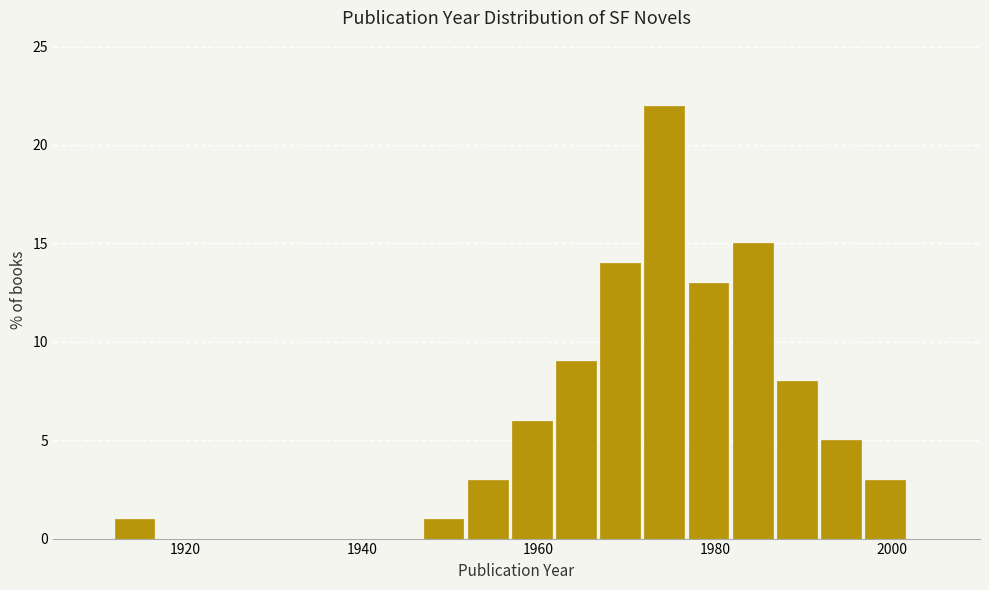

Read against the x-axis, roughly where is the centre of the tallest bar?

1974